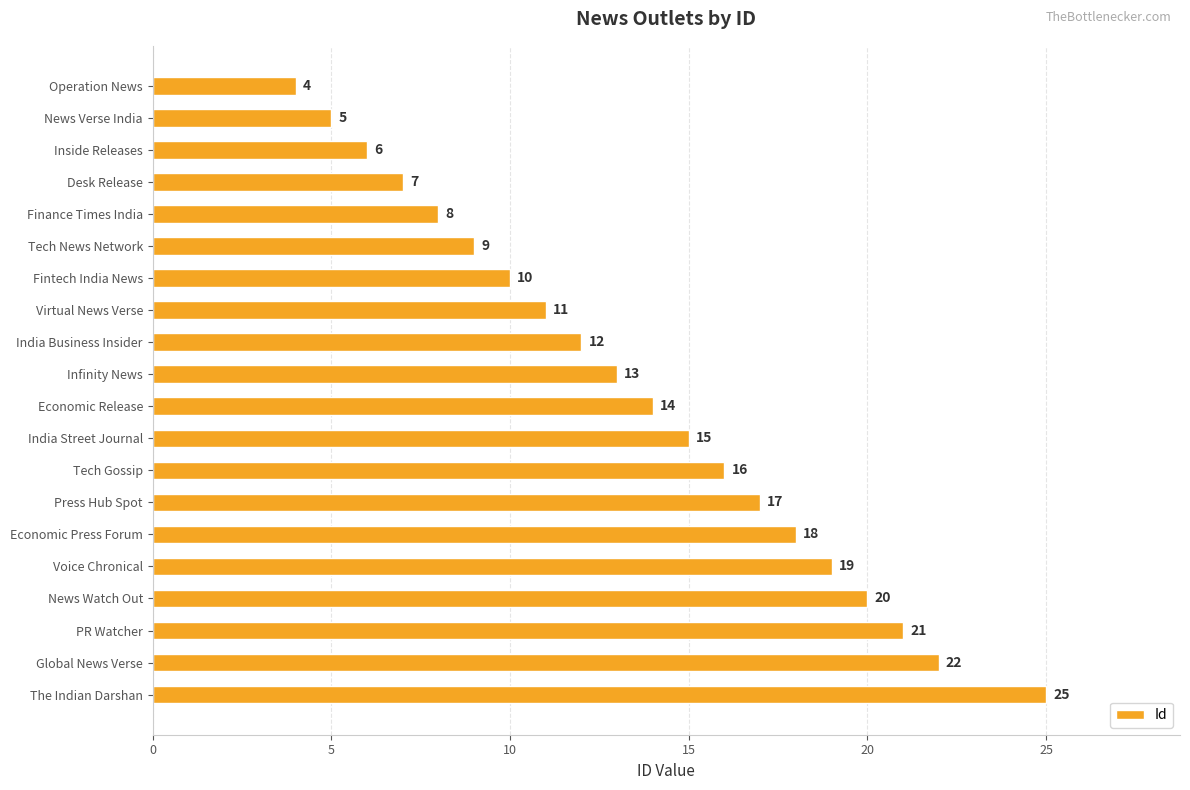

What is the greatest value displayed?

25